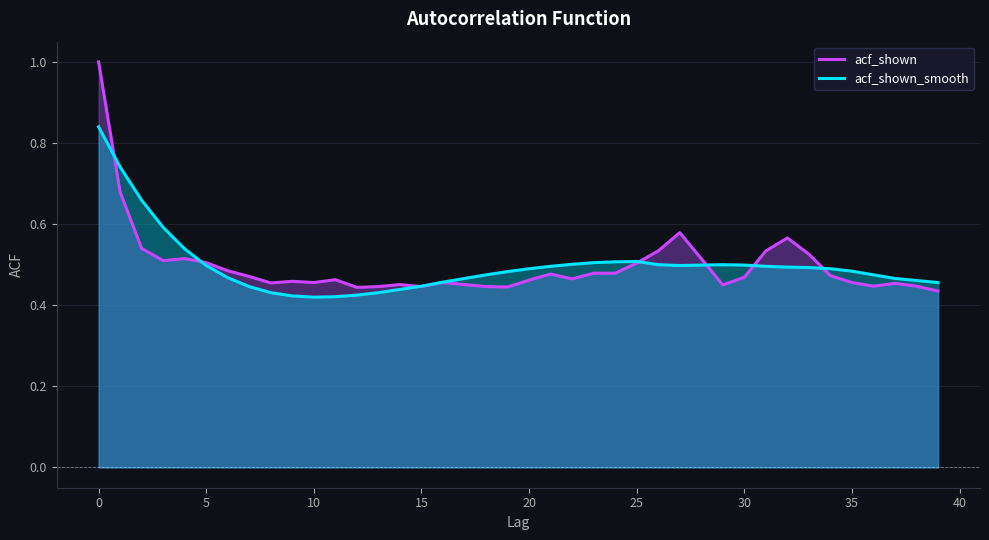

What is the minimum value for acf_shown?

0.4